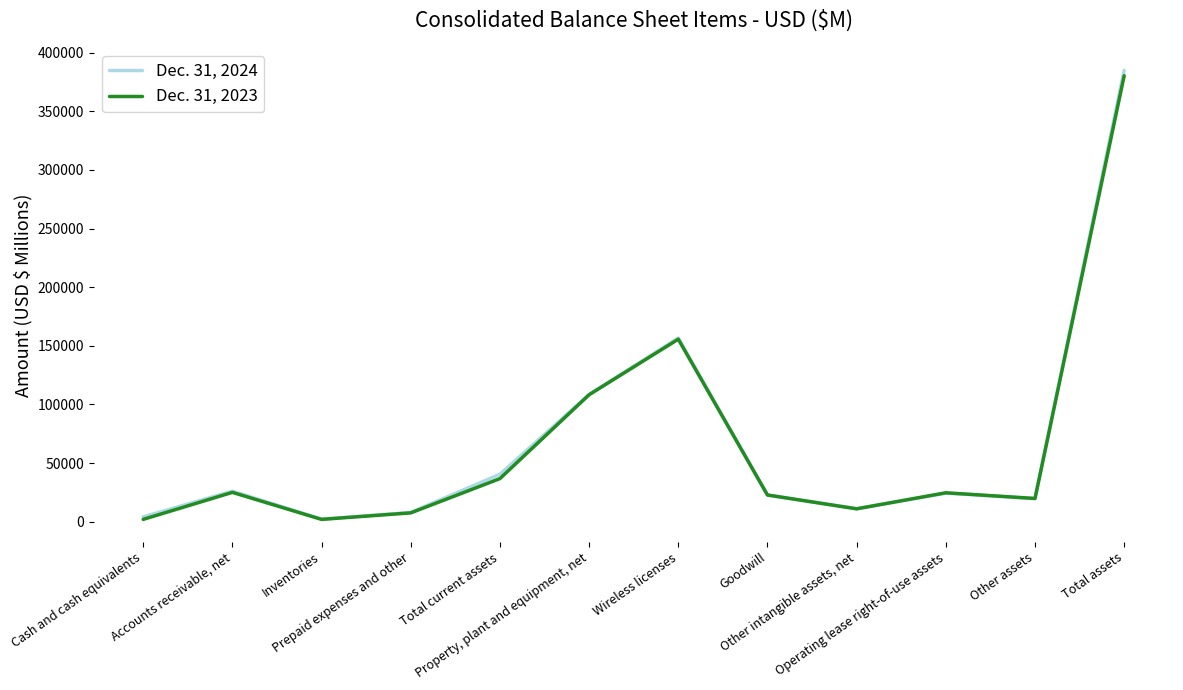

Which series has the largest range (max minus min)?

Dec. 31, 2024